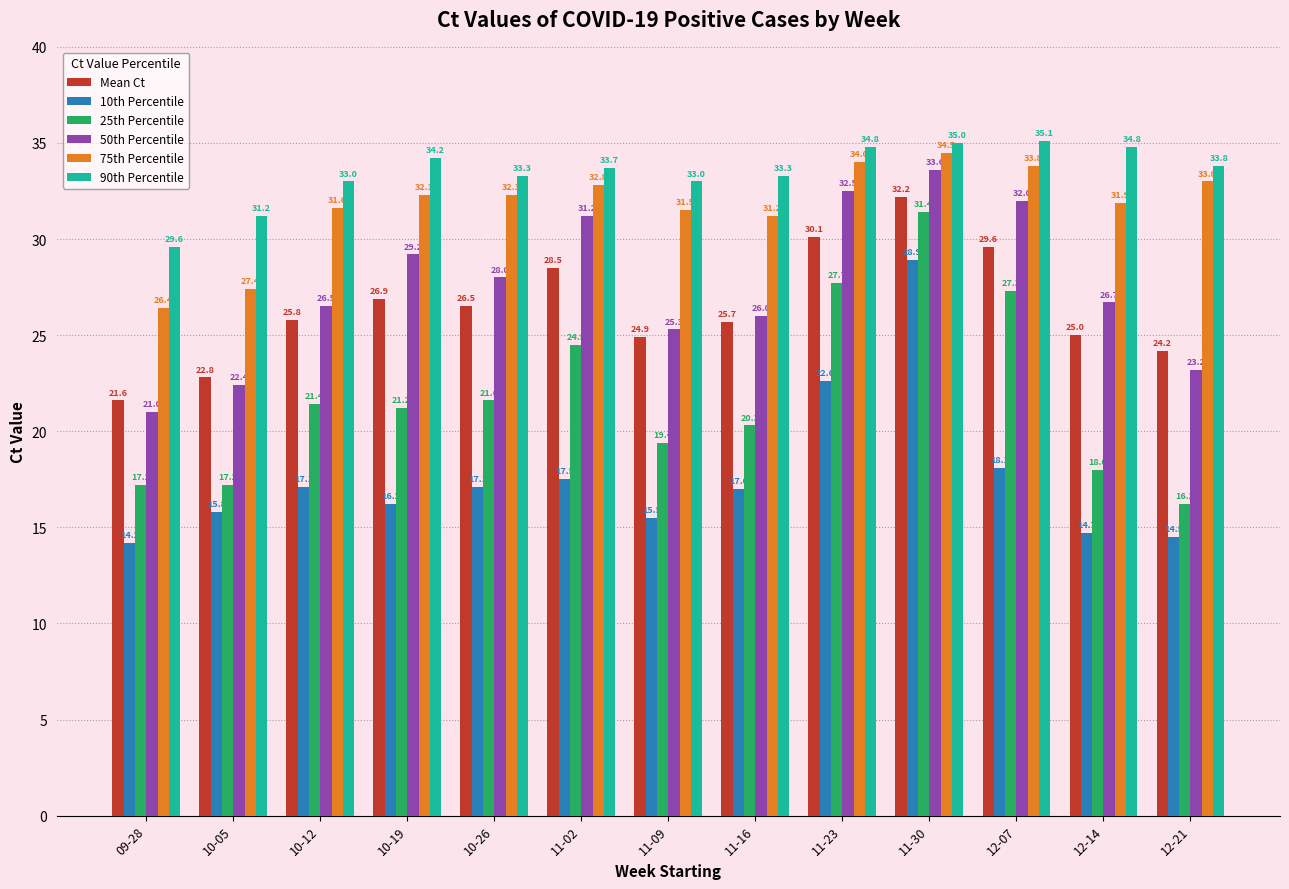

What is the difference between the maximum and minimum values in the 50th Percentile series?

12.6